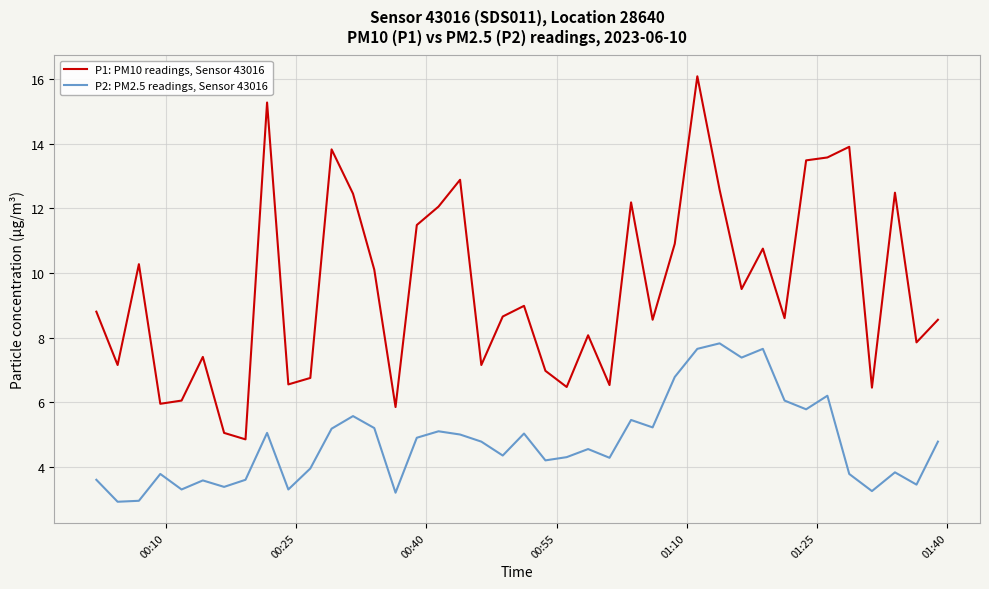

Which series has the largest total across all categories?

P1: PM10 readings, Sensor 43016